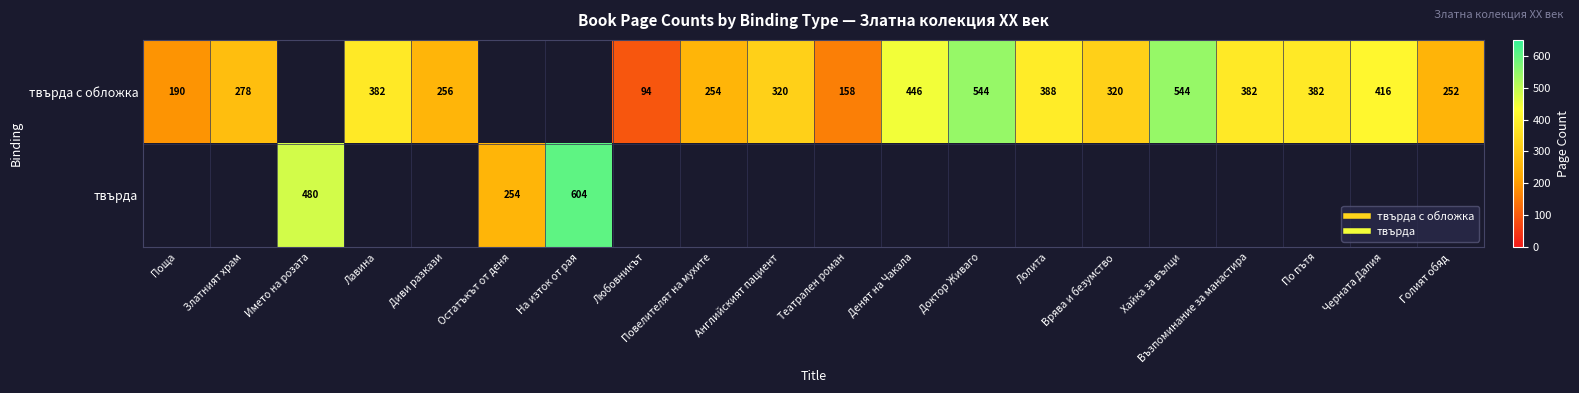

What is the total value across all series at Повелителят на мухите?

254